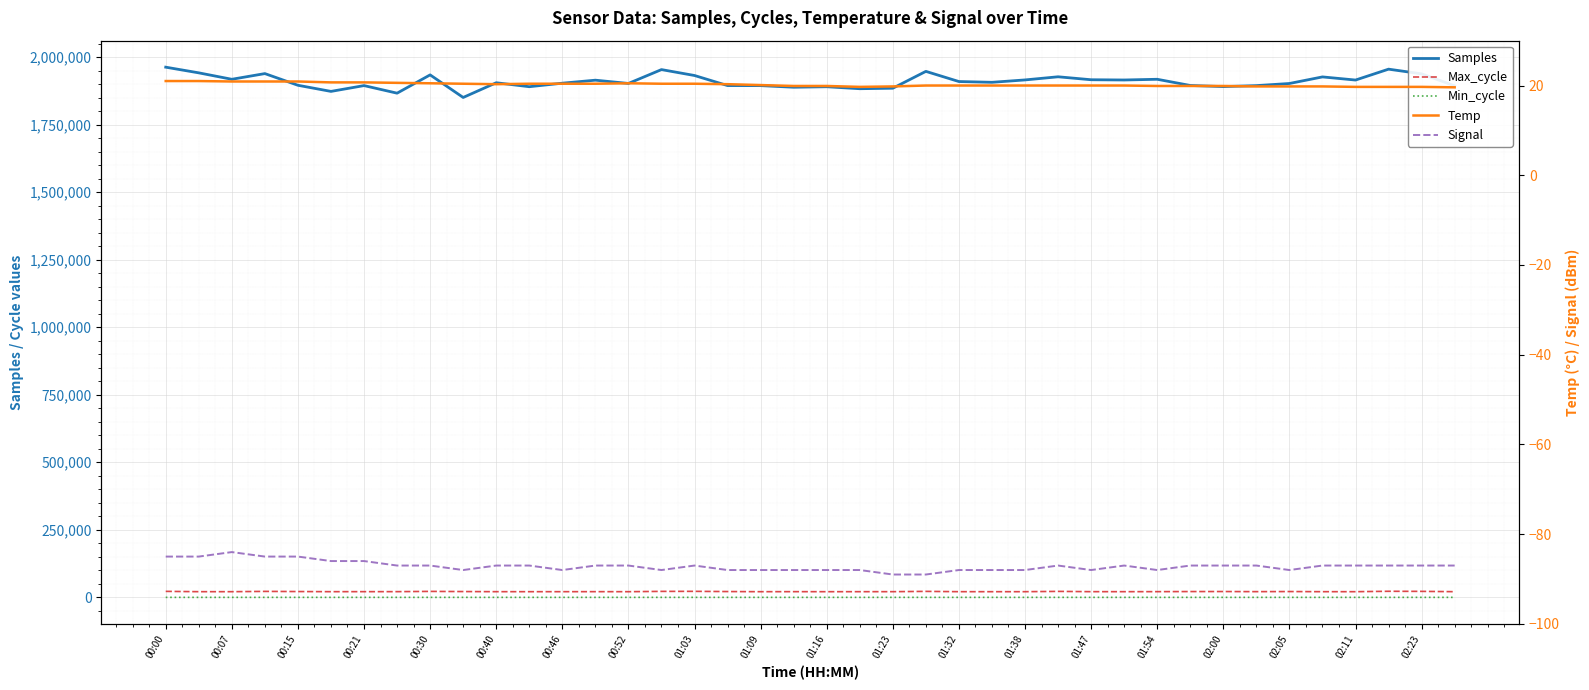

What is the value of the Signal point at the 4th from the left?

-85.0